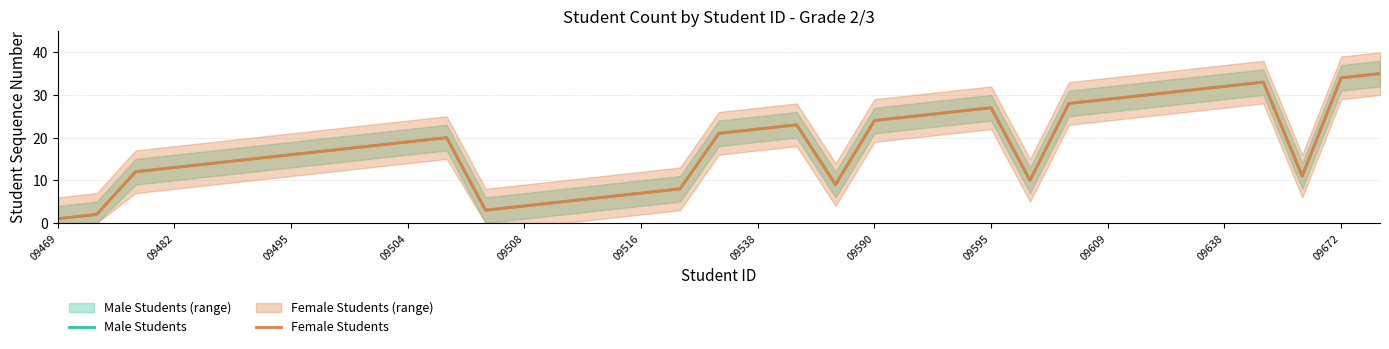

What is the smallest value displayed?

1